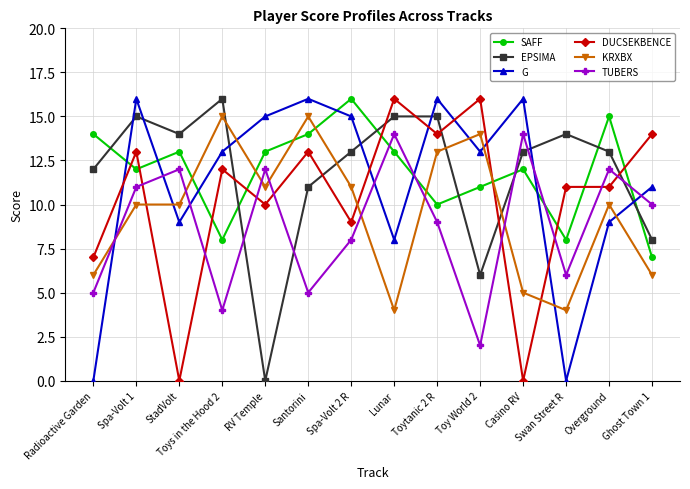

Where is the first local minimum for SAFF?

Spa-Volt 1